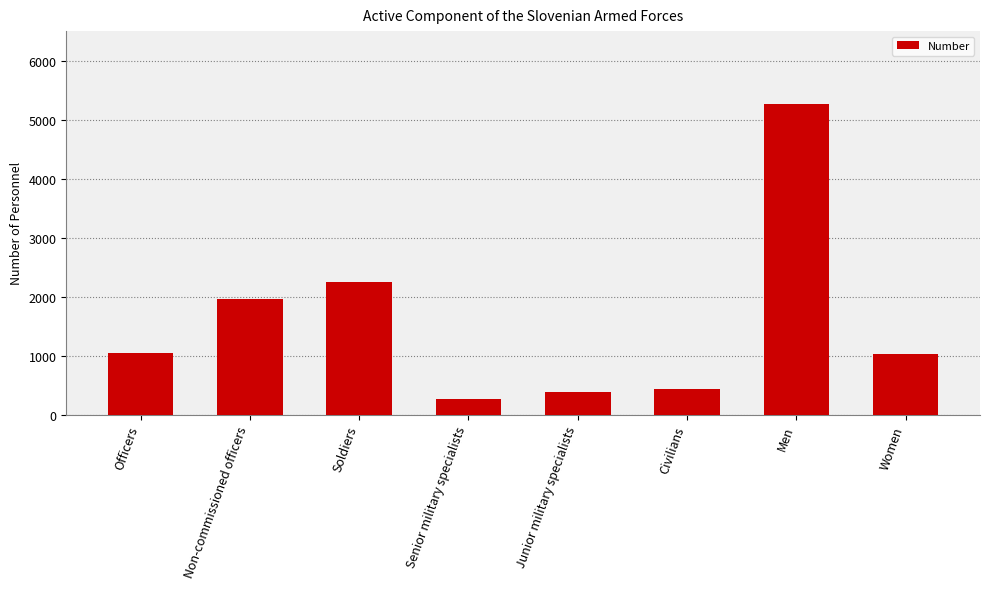

What is the change in value from Soldiers to Junior military specialists?

-1868